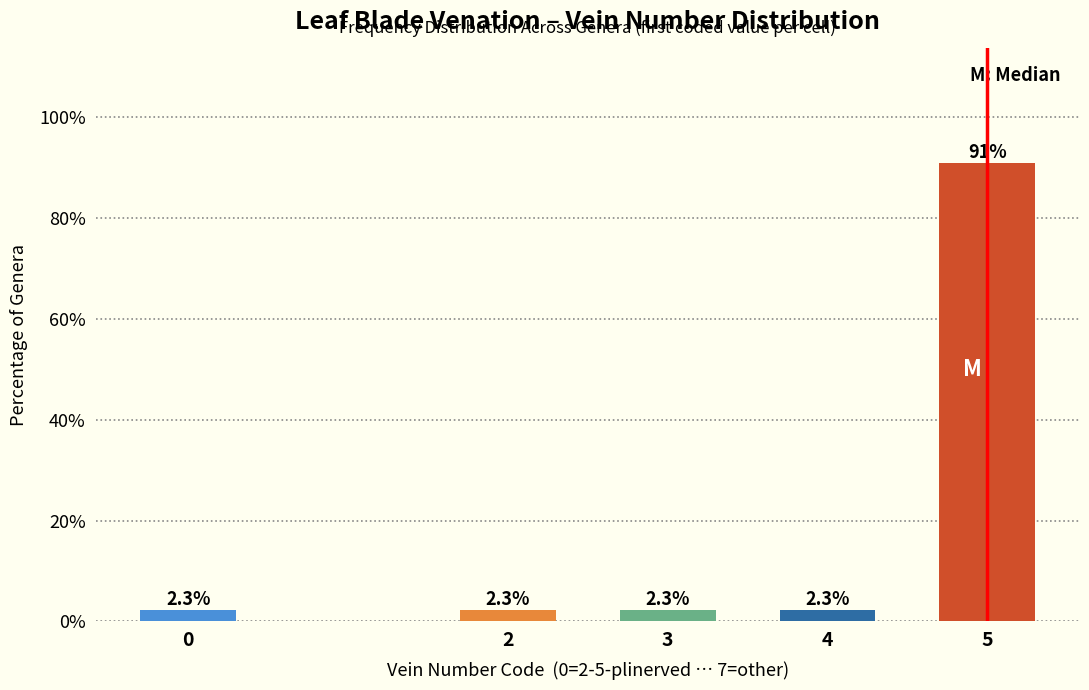

Reading left to right, list all the values displayed in this chart.

0=2.3	2=2.3	3=2.3	4=2.3	5=90.9